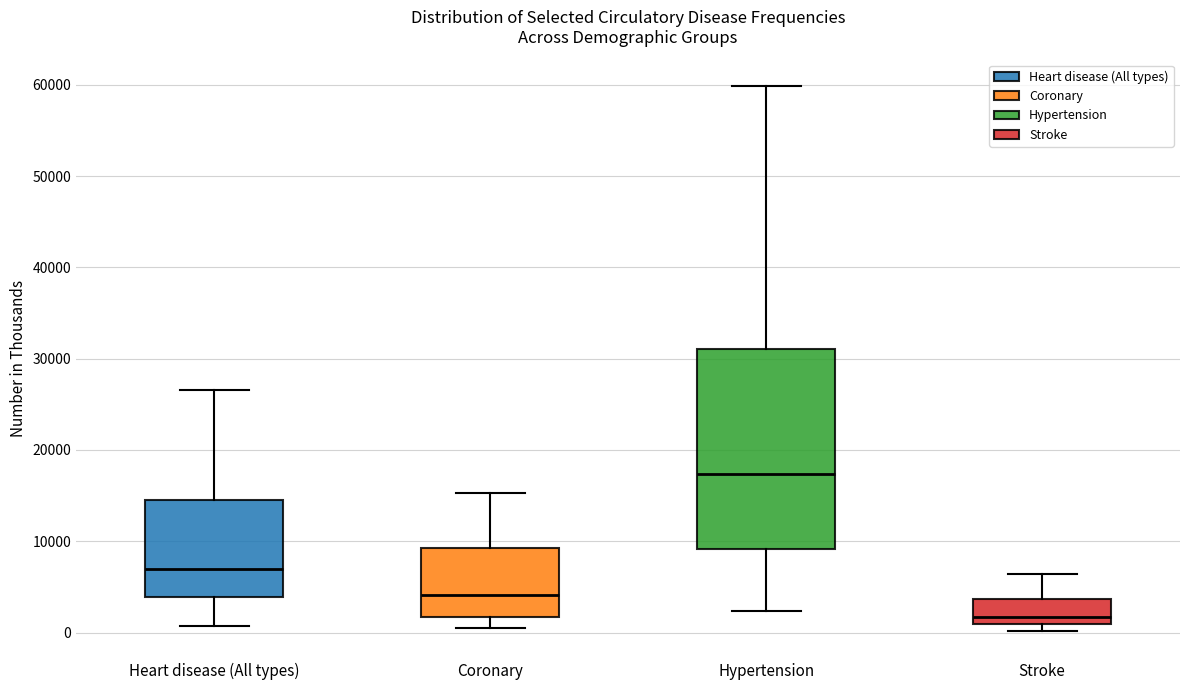

Reading left to right, read every box against the y-axis: the position of its median line, the range the box covers, and the ends of its whiskers. The values are not printed on the chart, so give them approximately, as read against the axis.

Heart disease (All types): median 7000, box 4000 to 14000, whiskers 1000 to 27000
Coronary: median 4000, box 2000 to 9000, whiskers 0 to 15000
Hypertension: median 17000, box 9000 to 31000, whiskers 2000 to 60000
Stroke: median 2000, box 1000 to 4000, whiskers 0 to 6000